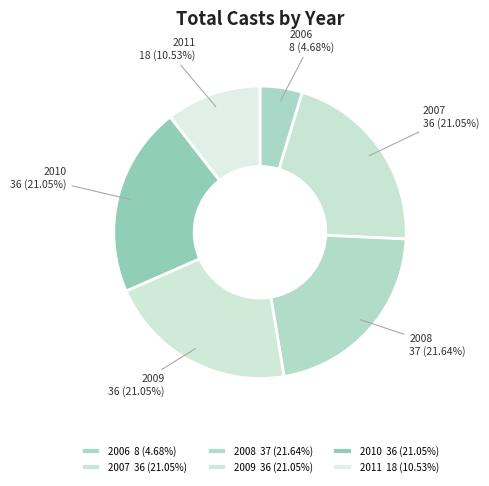

How many slices are in this pie chart?

6